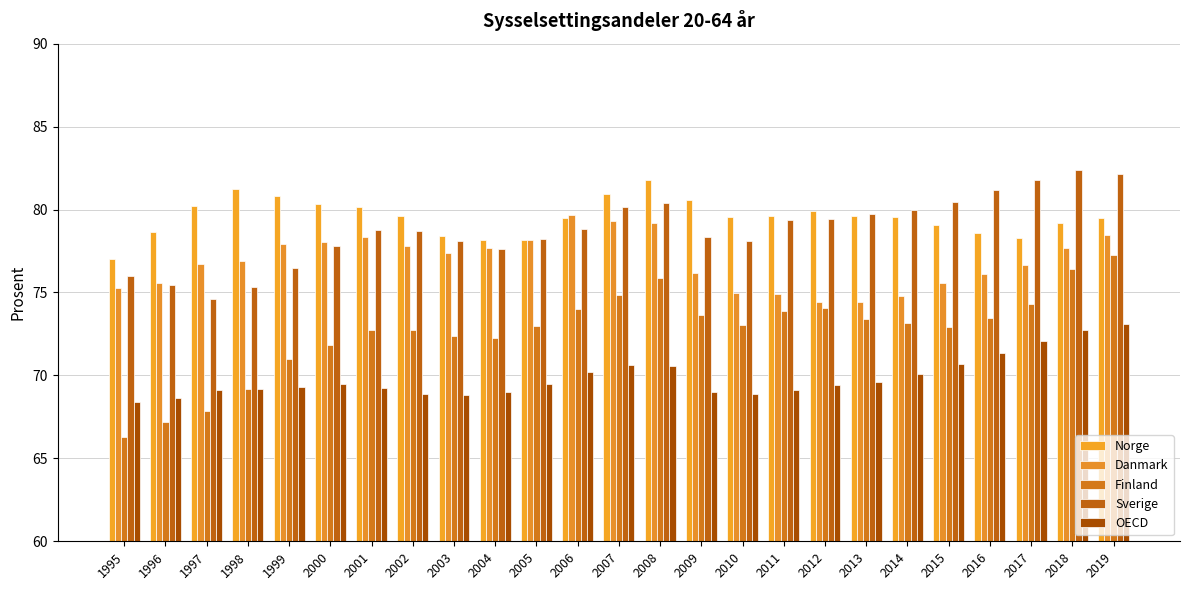

Count the number of categories in the chart.

25